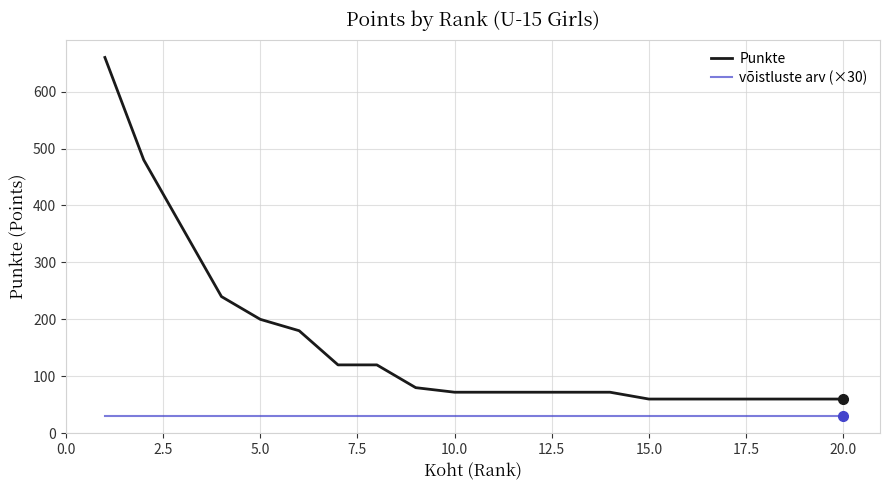

At how many categories does at least one series exceed 439?

2